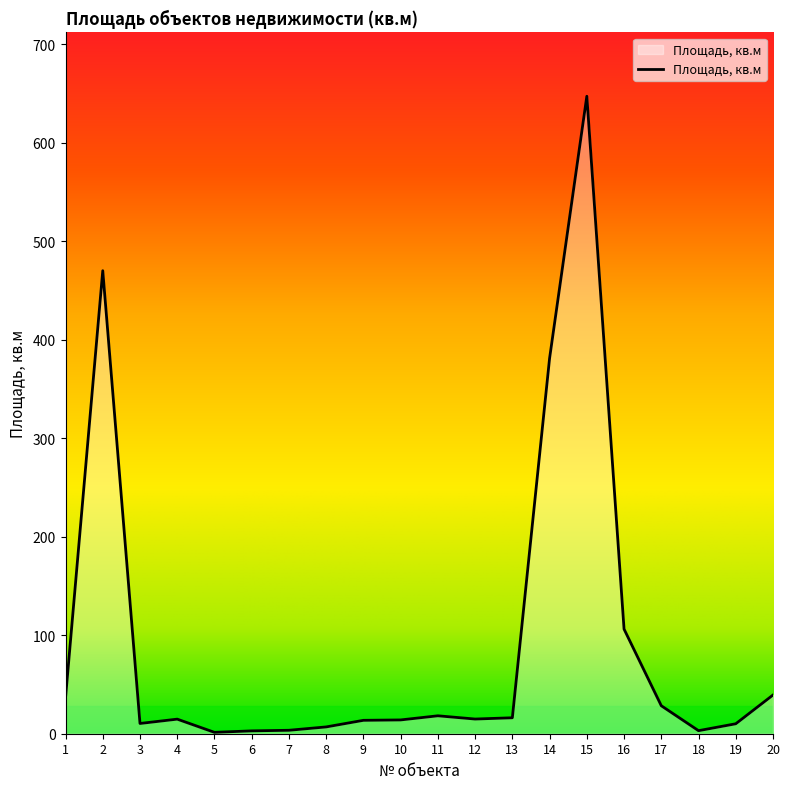

True or false: the data shows 10.1 at 19.

True